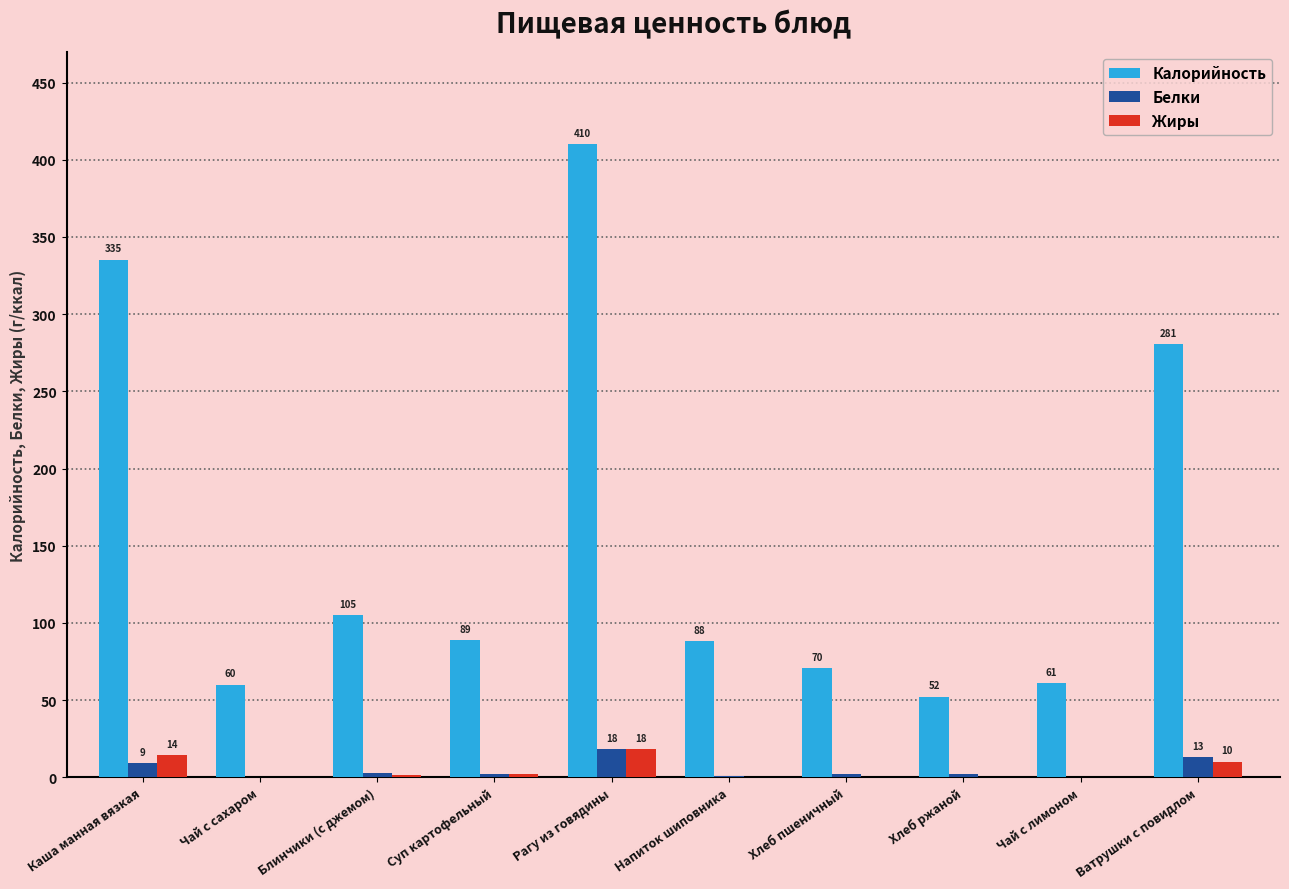

Where is Калорийность nearest to the value 231?

Ватрушки с повидлом